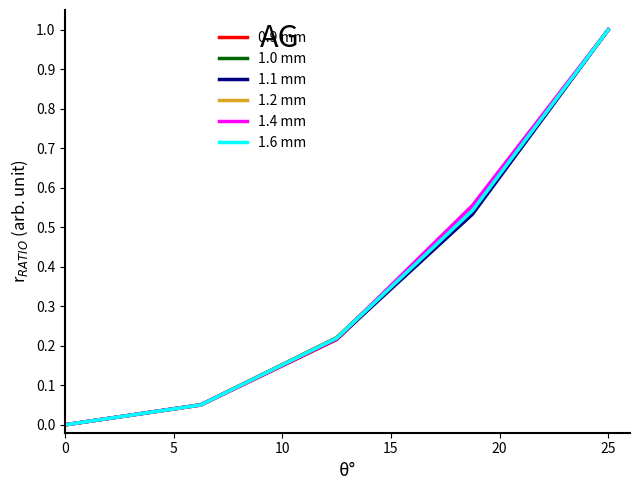

Does the chart have visible grid lines?

No